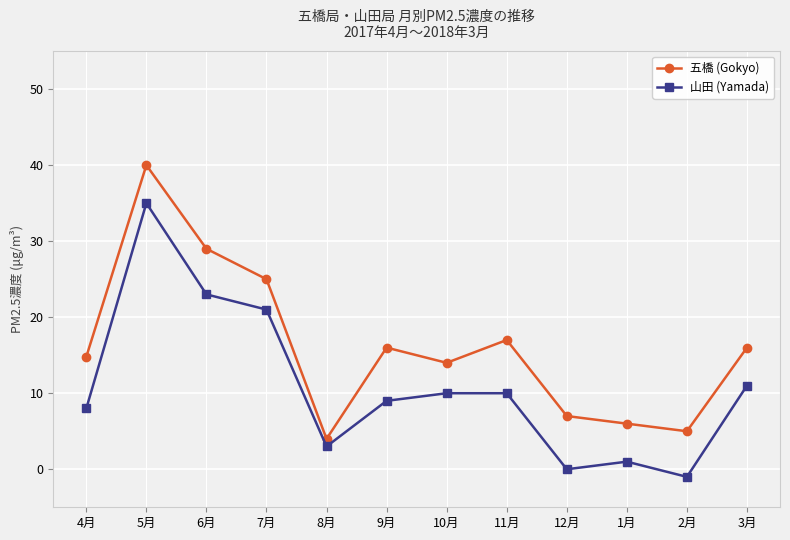

The 五橋 (Gokyo) series shows 5.0 at 2月. True or false?

True